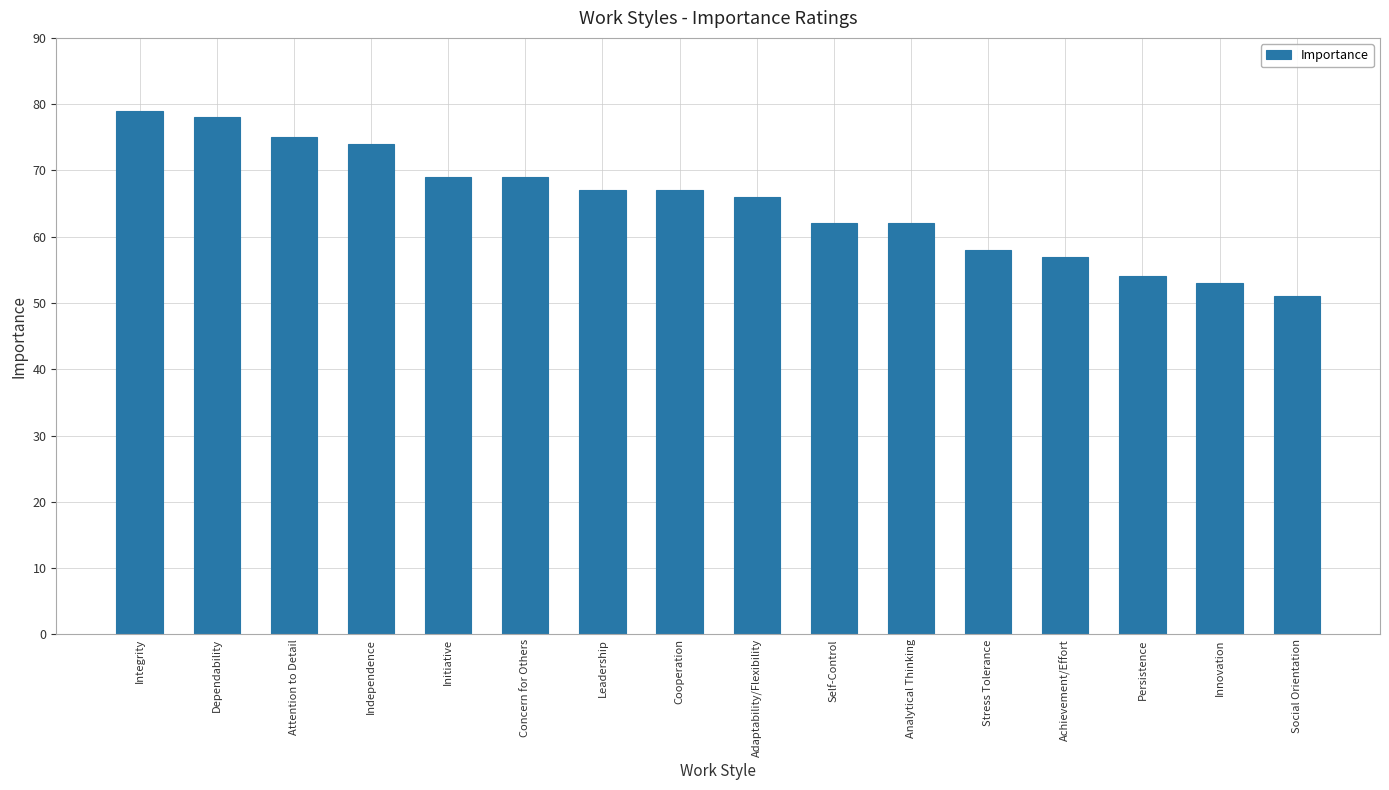

The value at Integrity is 36. True or false?

False